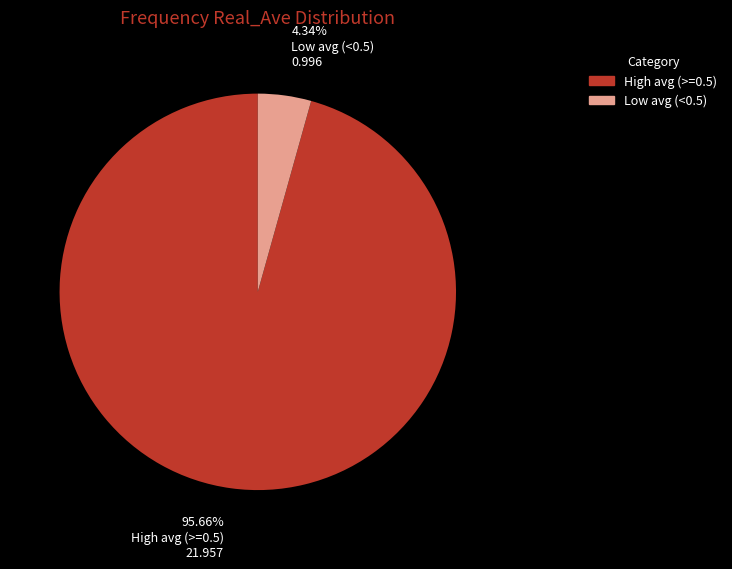

Does High avg (>=0.5) represent more than half of the total?

Yes